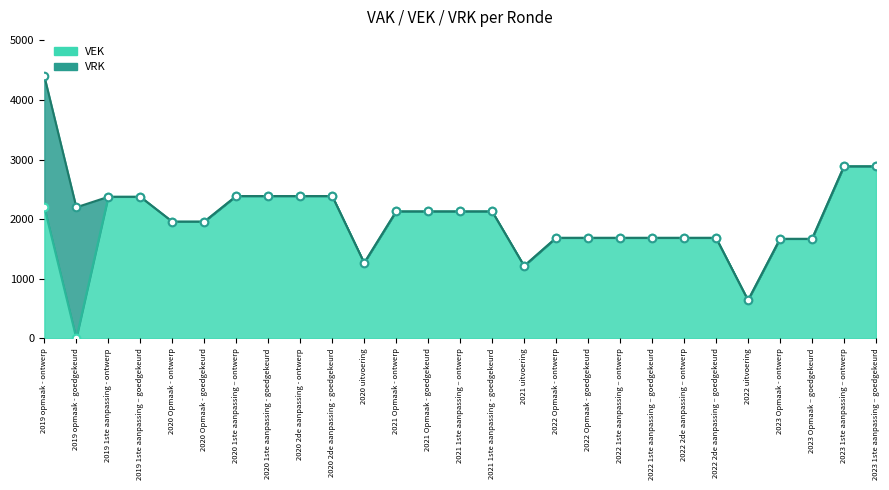

What is the ratio of the value at 2023 Opmaak – goedgekeurd to the value at 2020 1ste aanpassing – ontwerp?

0.7